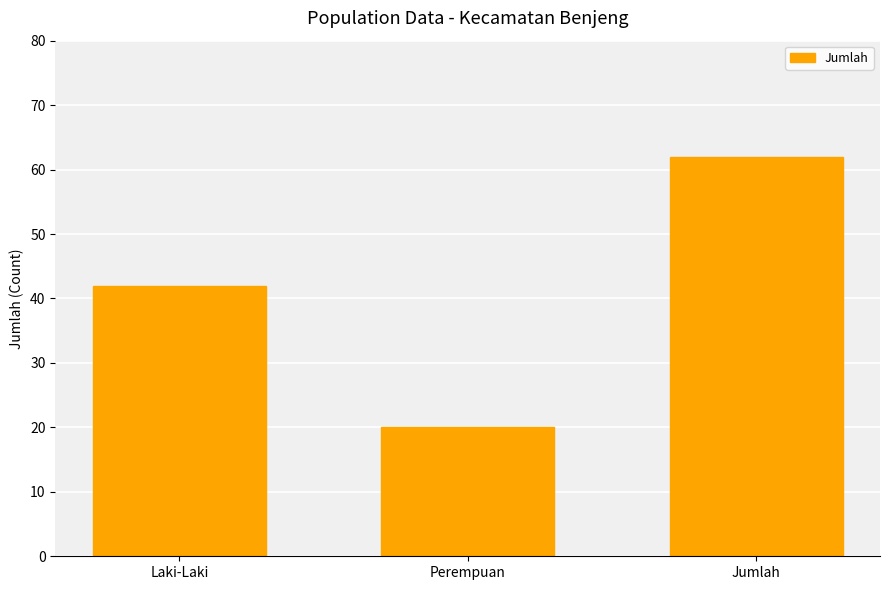

What is the ratio of the value at Laki-Laki to the value at Jumlah?

0.7